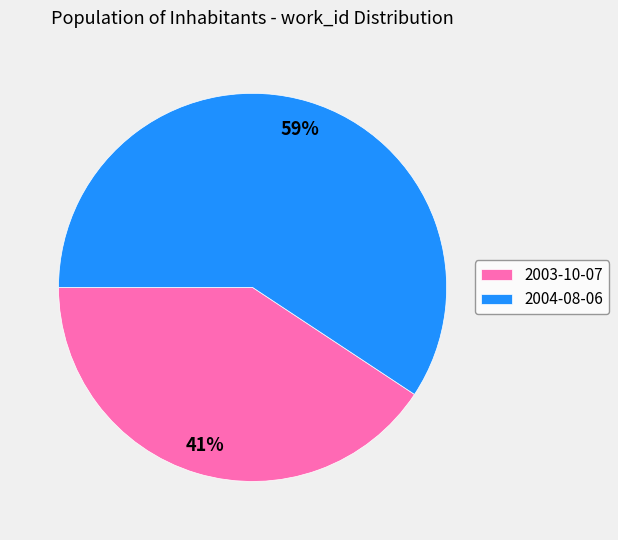

To the nearest percent, what percentage of the pie is 2004-08-06?

59%